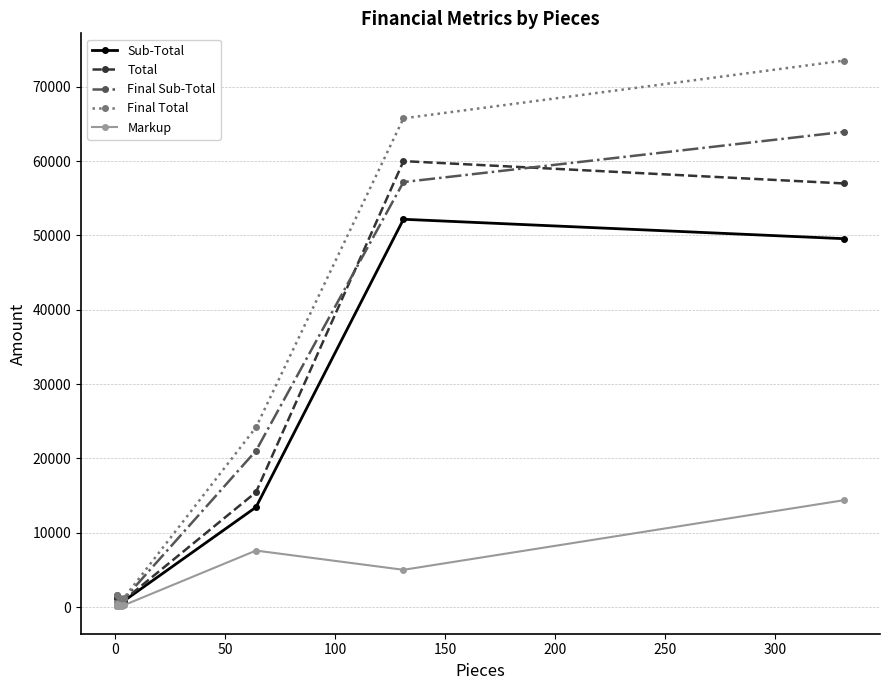

How many lines are shown in the chart?

5